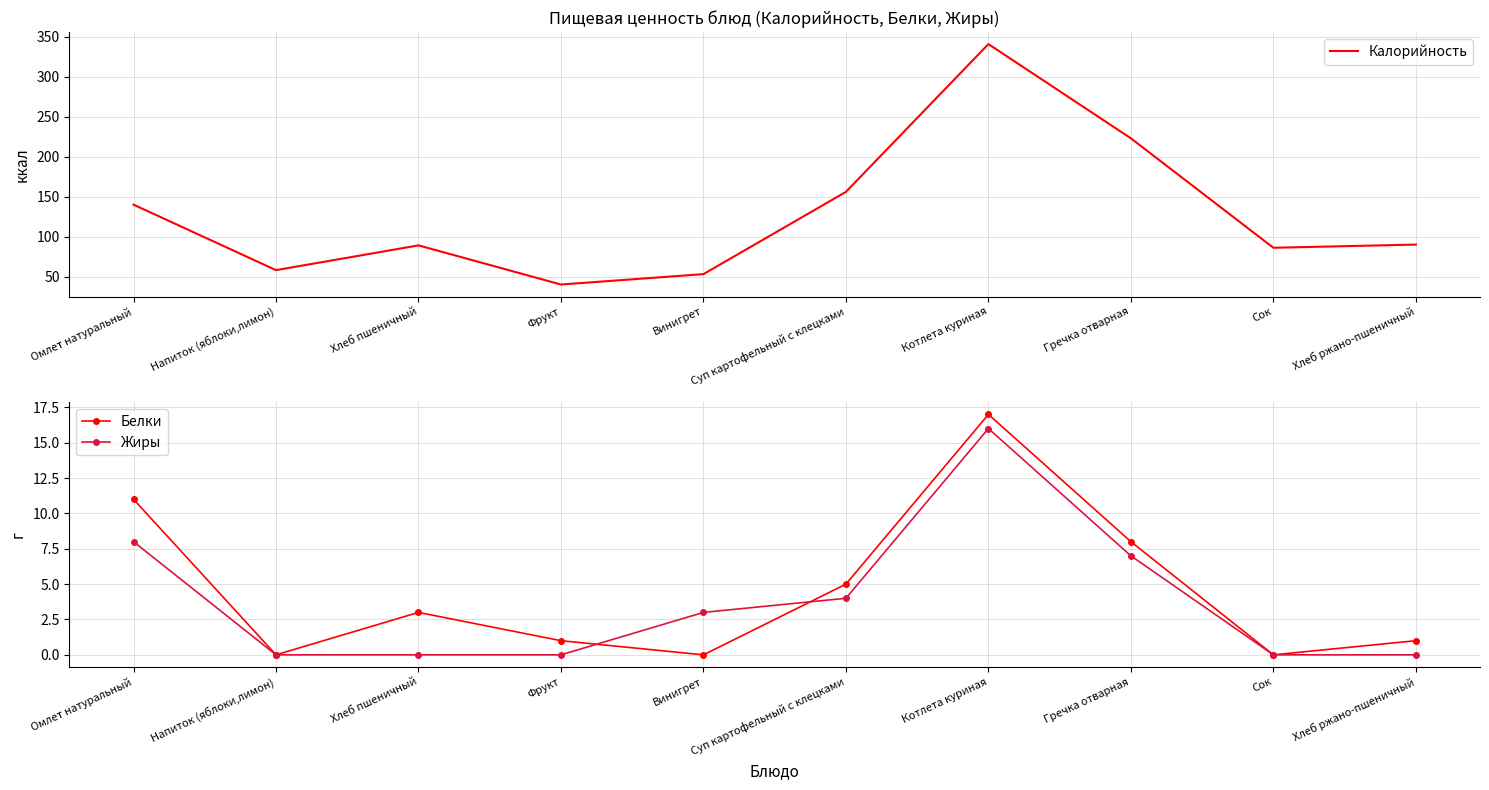

What are all the series names shown in the legend?

Калорийность, Белки, Жиры